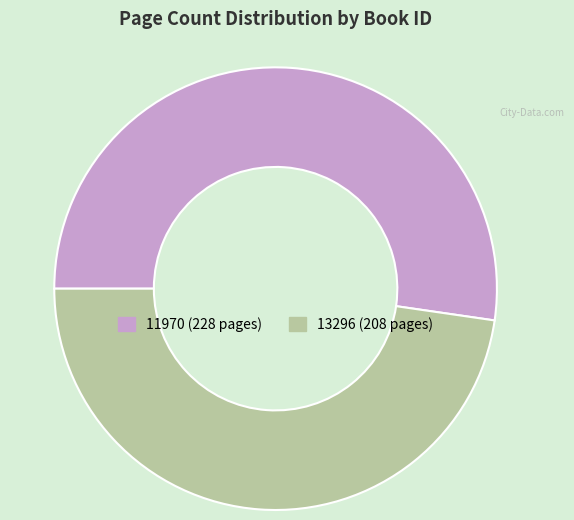

Count the number of slices in the pie.

2